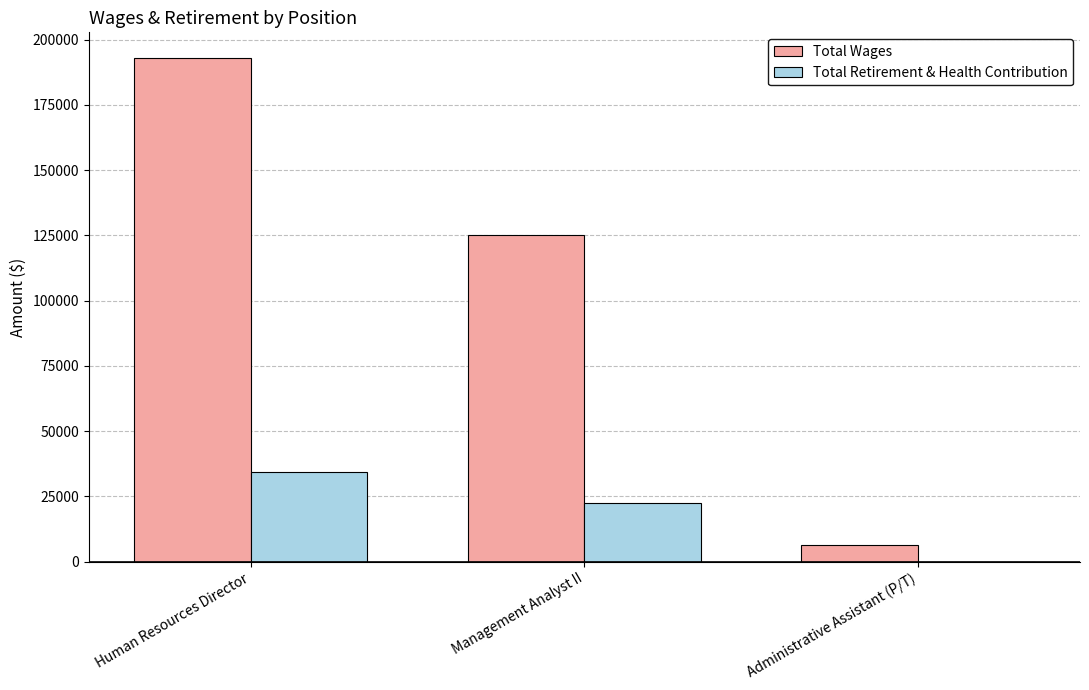

At which category is the sum across all series the highest?

Human Resources Director